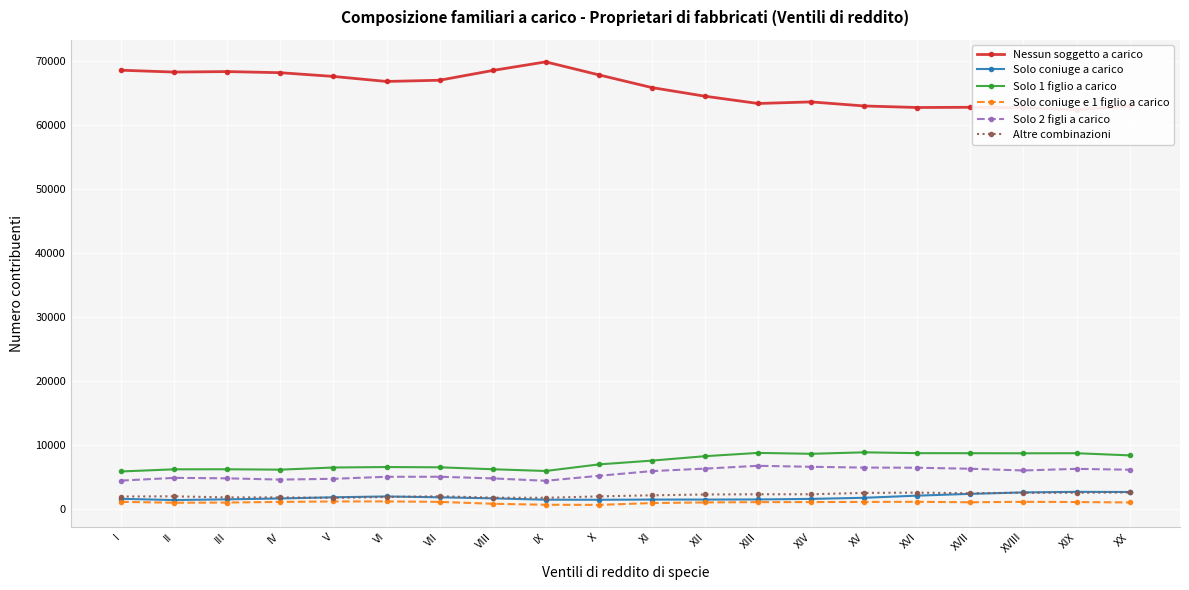

What is the average value of the Solo 2 figli a carico series?

5606